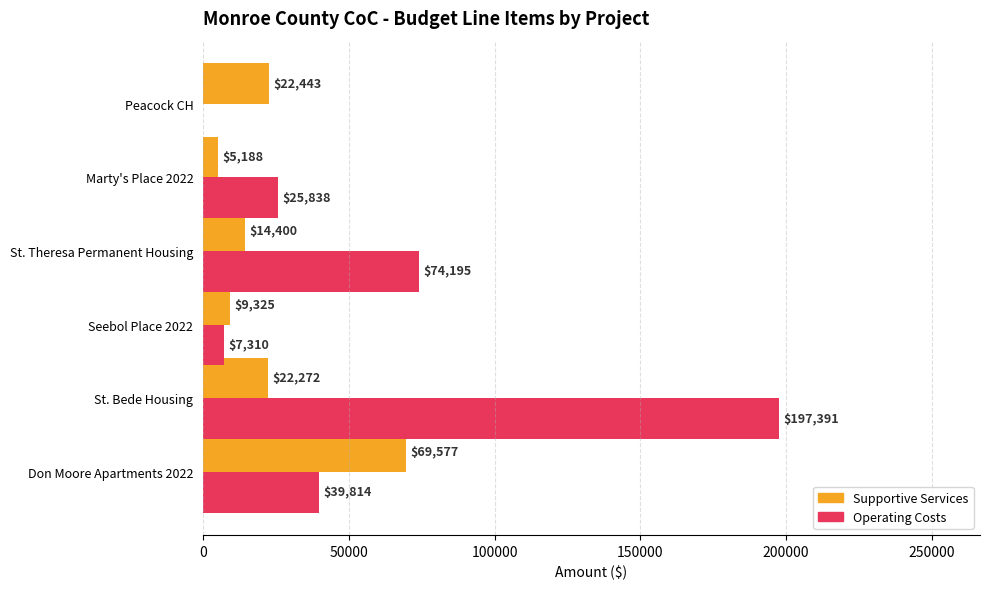

What is the total value across all series at St. Theresa Permanent Housing?

88595